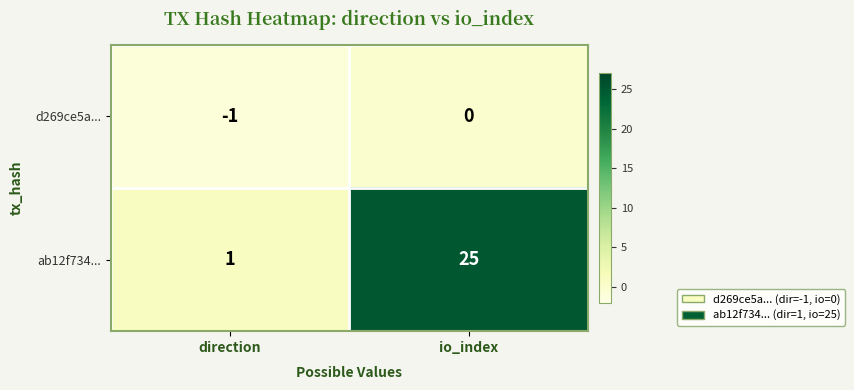

The value of ab12f734... at direction is 1. True or false?

True